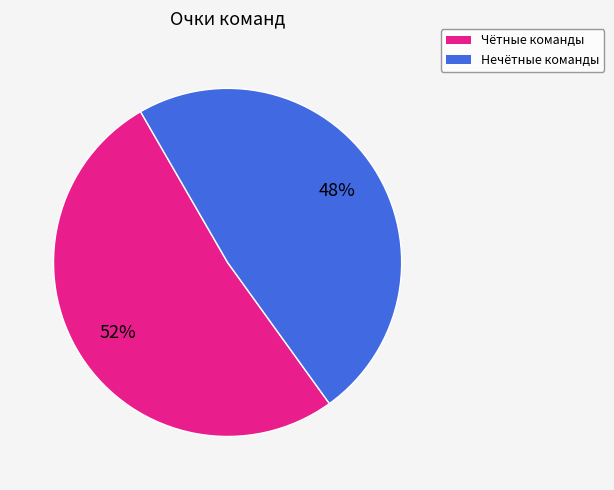

Does any single category account for the majority?

Yes